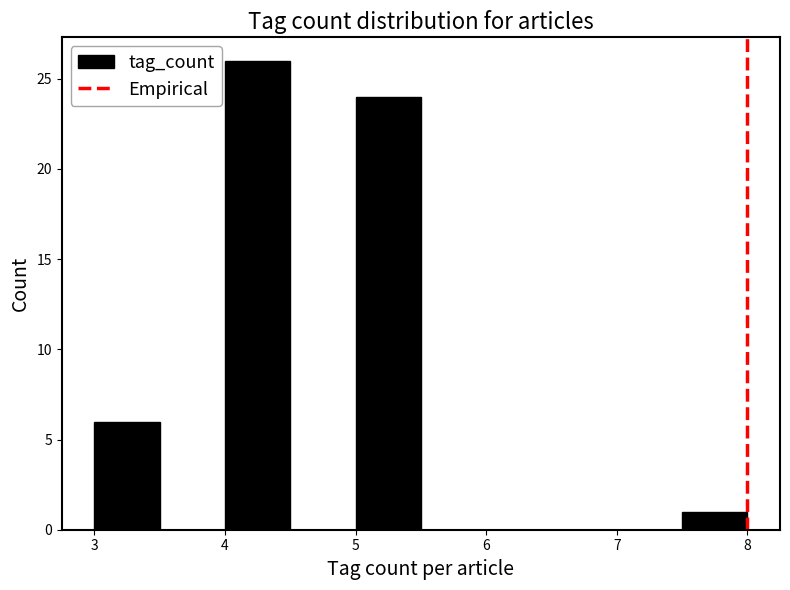

How tall is the bar that spans 3.0 to 3.5 on the x-axis? The values are not printed on the chart, so give them approximately, as read against the axis.

6